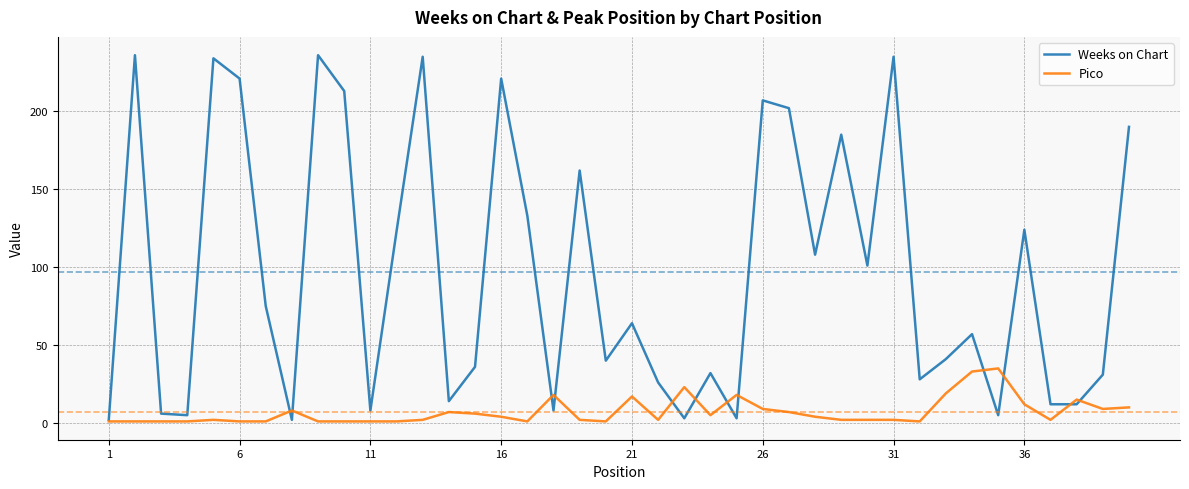

List the series in order of their peak value, lowest first.

Pico, Weeks on Chart